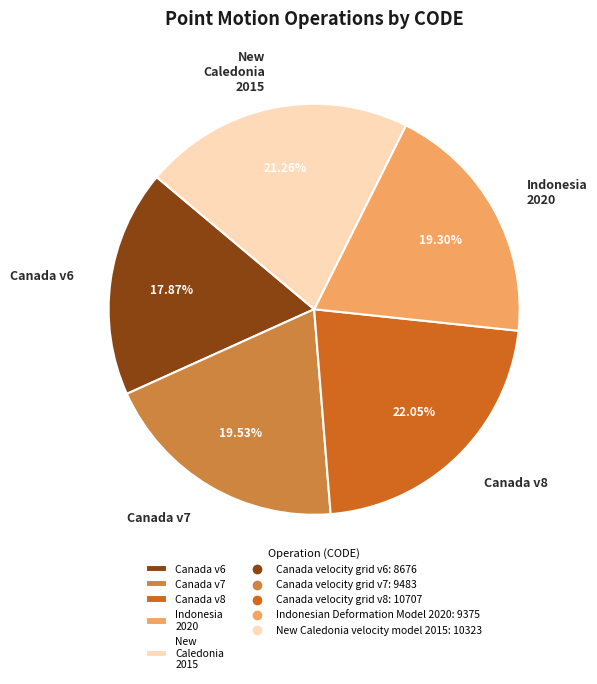

What is the ratio of the value at Canada v6 to the value at Canada v8?

0.8